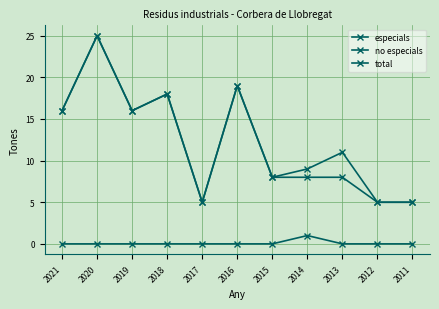

Count the number of categories in the chart.

11